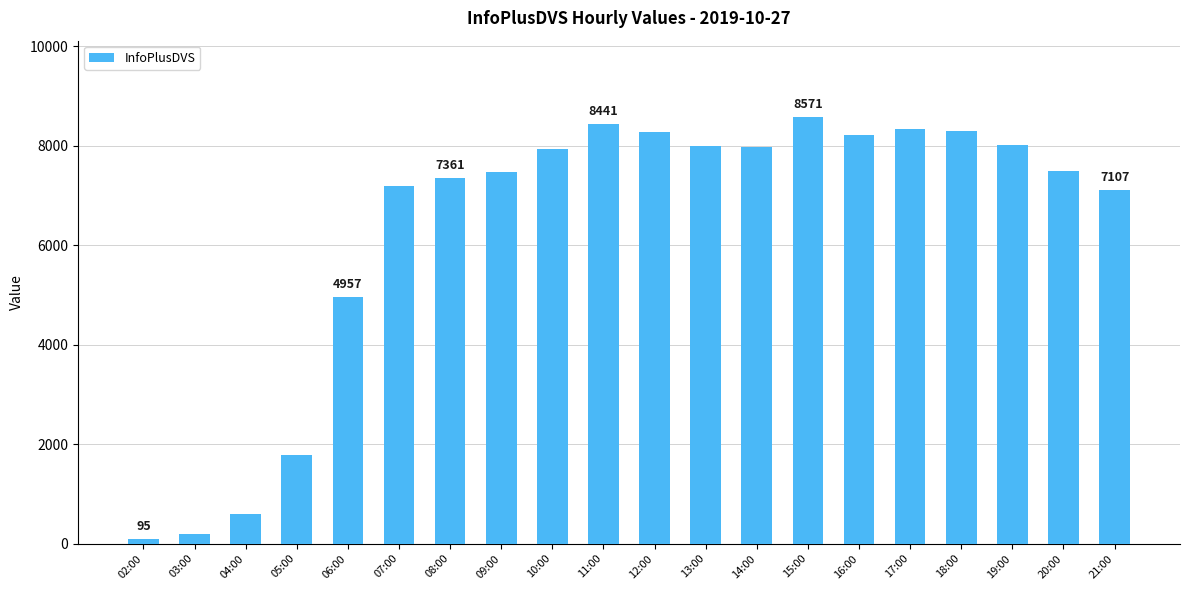

What value does the data have at 07:00?

7191